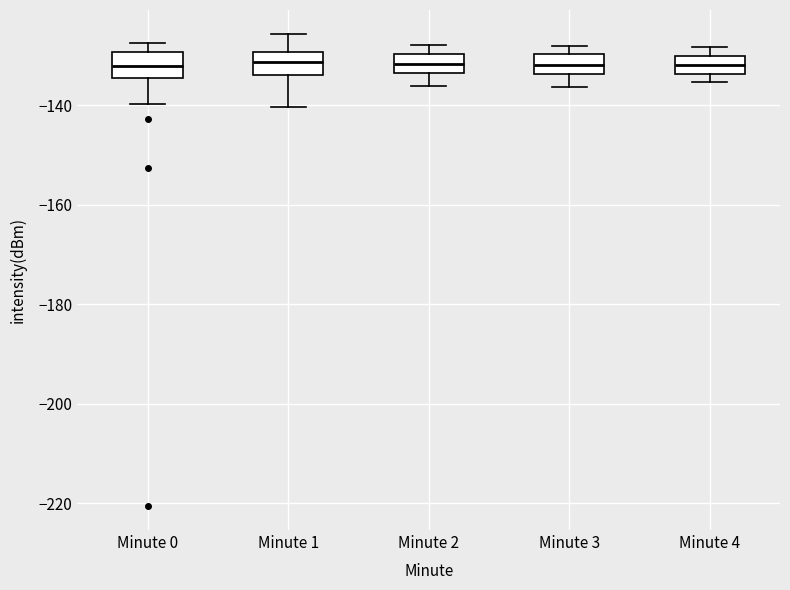

Reading left to right, read every box against the y-axis: the position of its median line, the range the box covers, and the ends of its whiskers. The values are not printed on the chart, so give them approximately, as read against the axis.

Minute 0: median -132, box -134 to -130, whiskers -140 to -128
Minute 1: median -132, box -134 to -130, whiskers -140 to -126
Minute 2: median -132, box -134 to -130, whiskers -136 to -128
Minute 3: median -132, box -134 to -130, whiskers -136 to -128
Minute 4: median -132, box -134 to -130, whiskers -136 to -128